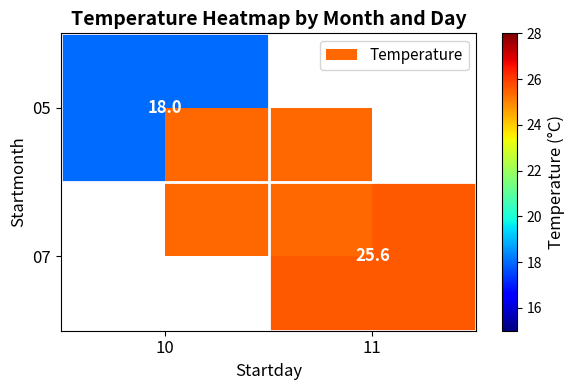

The 07 series shows 7.1 at 11. True or false?

False